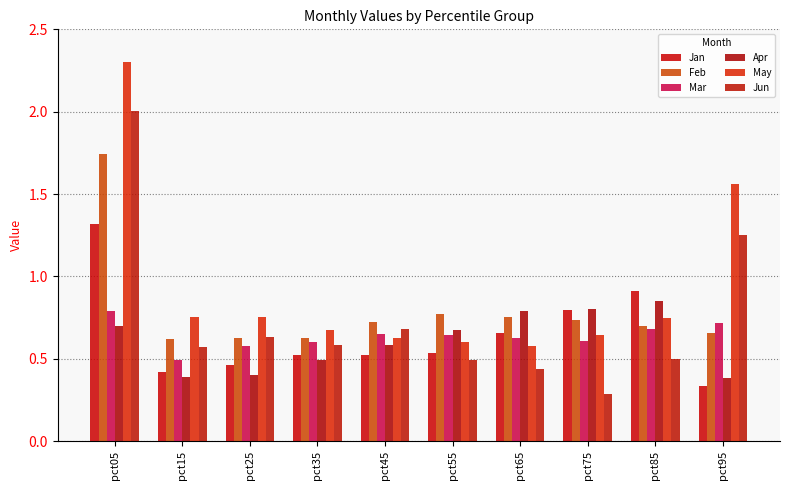

What is the difference between the second highest and second lowest values in the Jun series?

0.8